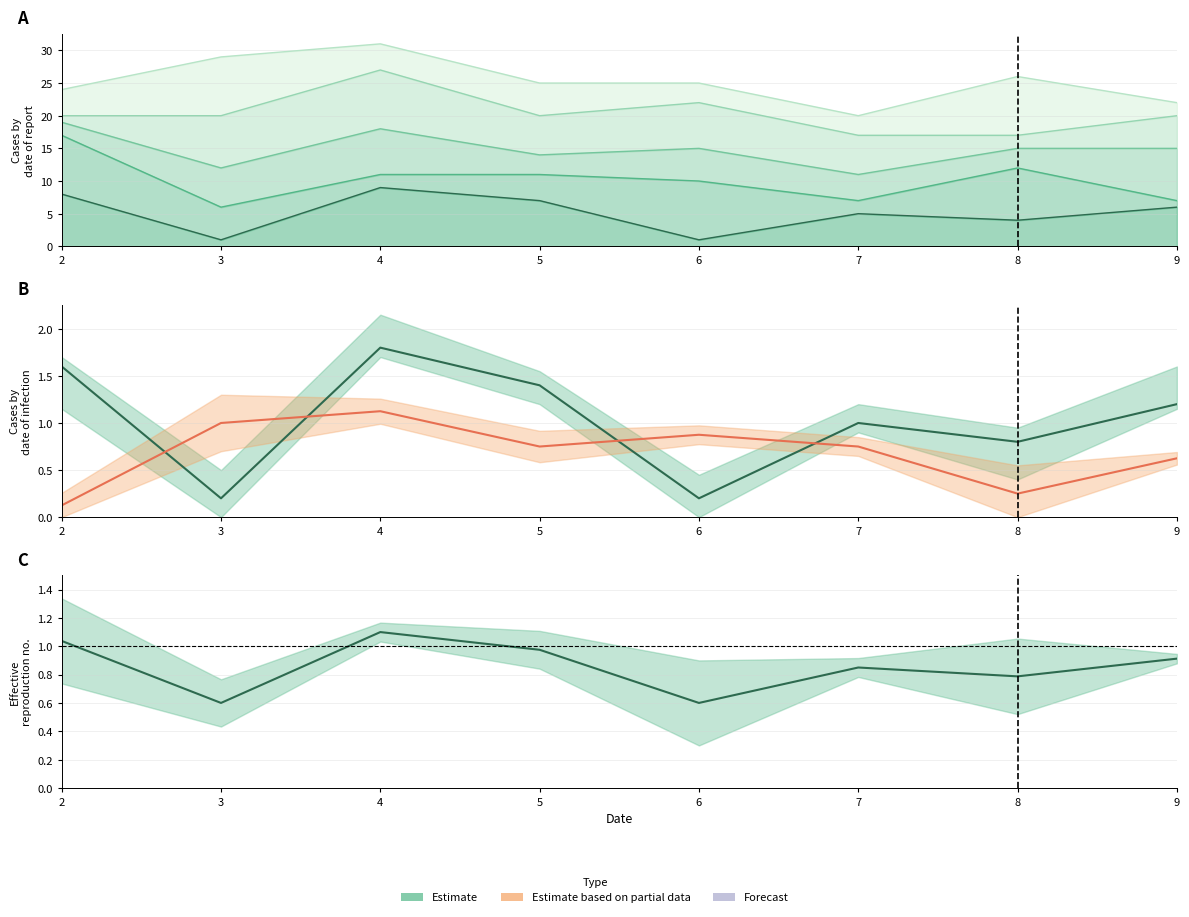

Count the col_8 center values in the range 0 to 1.

7